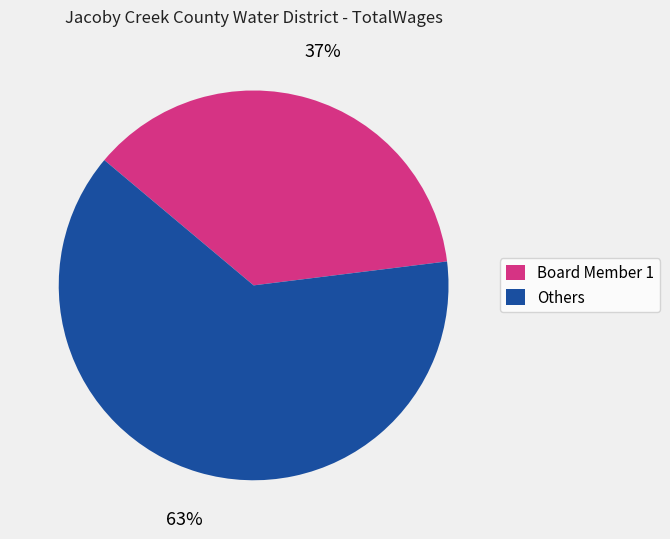

To the nearest percent, what portion does Board Member 1 represent?

37%